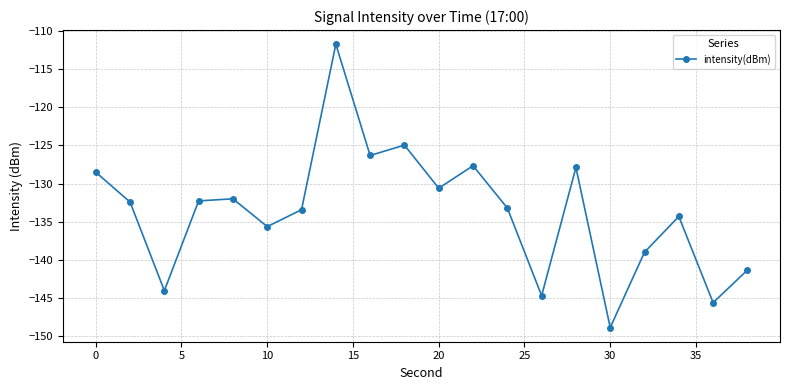

How many categories are shown in the chart?

20